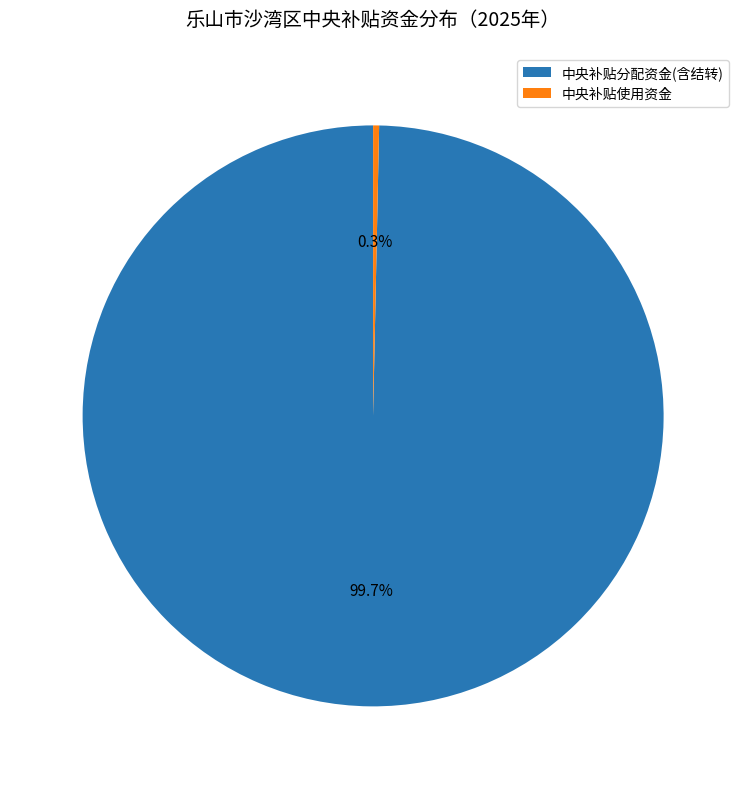

Does any single category account for the majority?

Yes